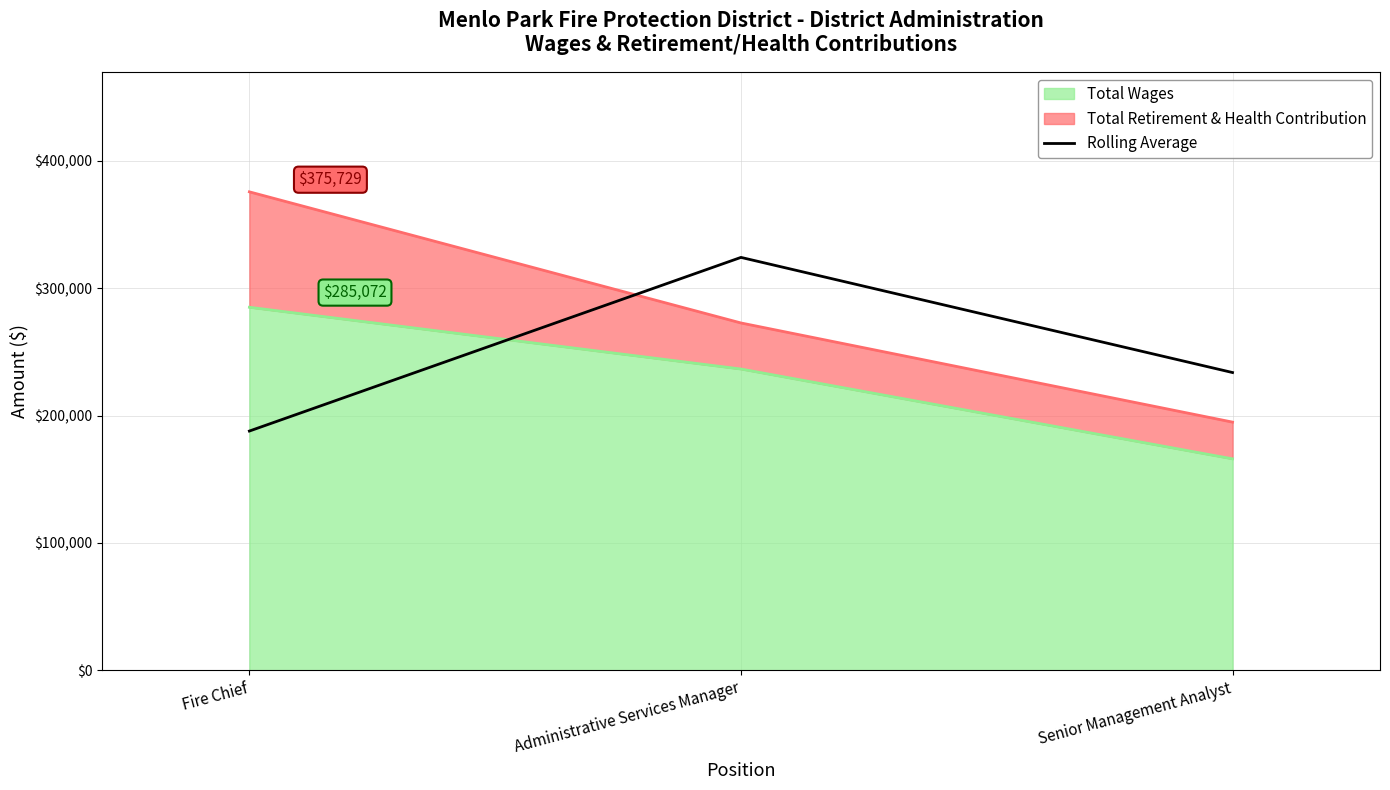

What is the greatest value displayed?

324239.0